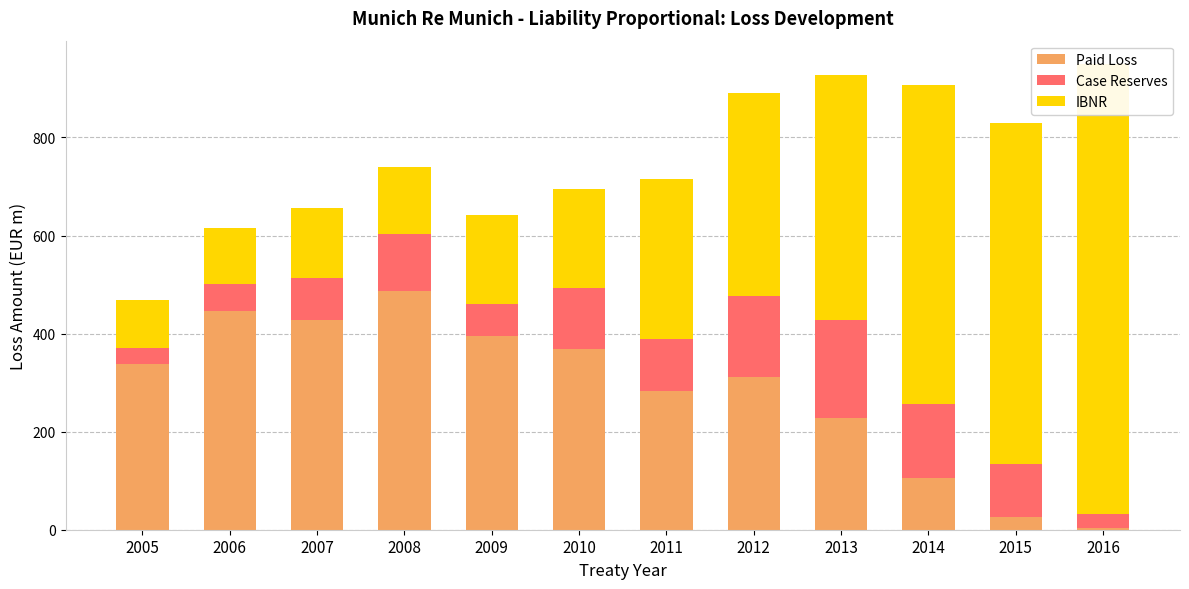

The Paid Loss series shows 155.8 at 2014. True or false?

False